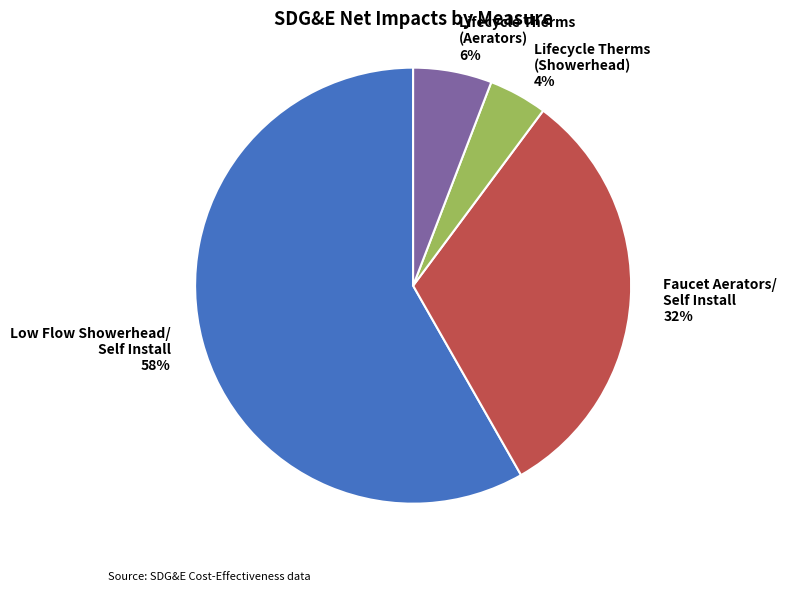

Does any single category account for the majority?

Yes